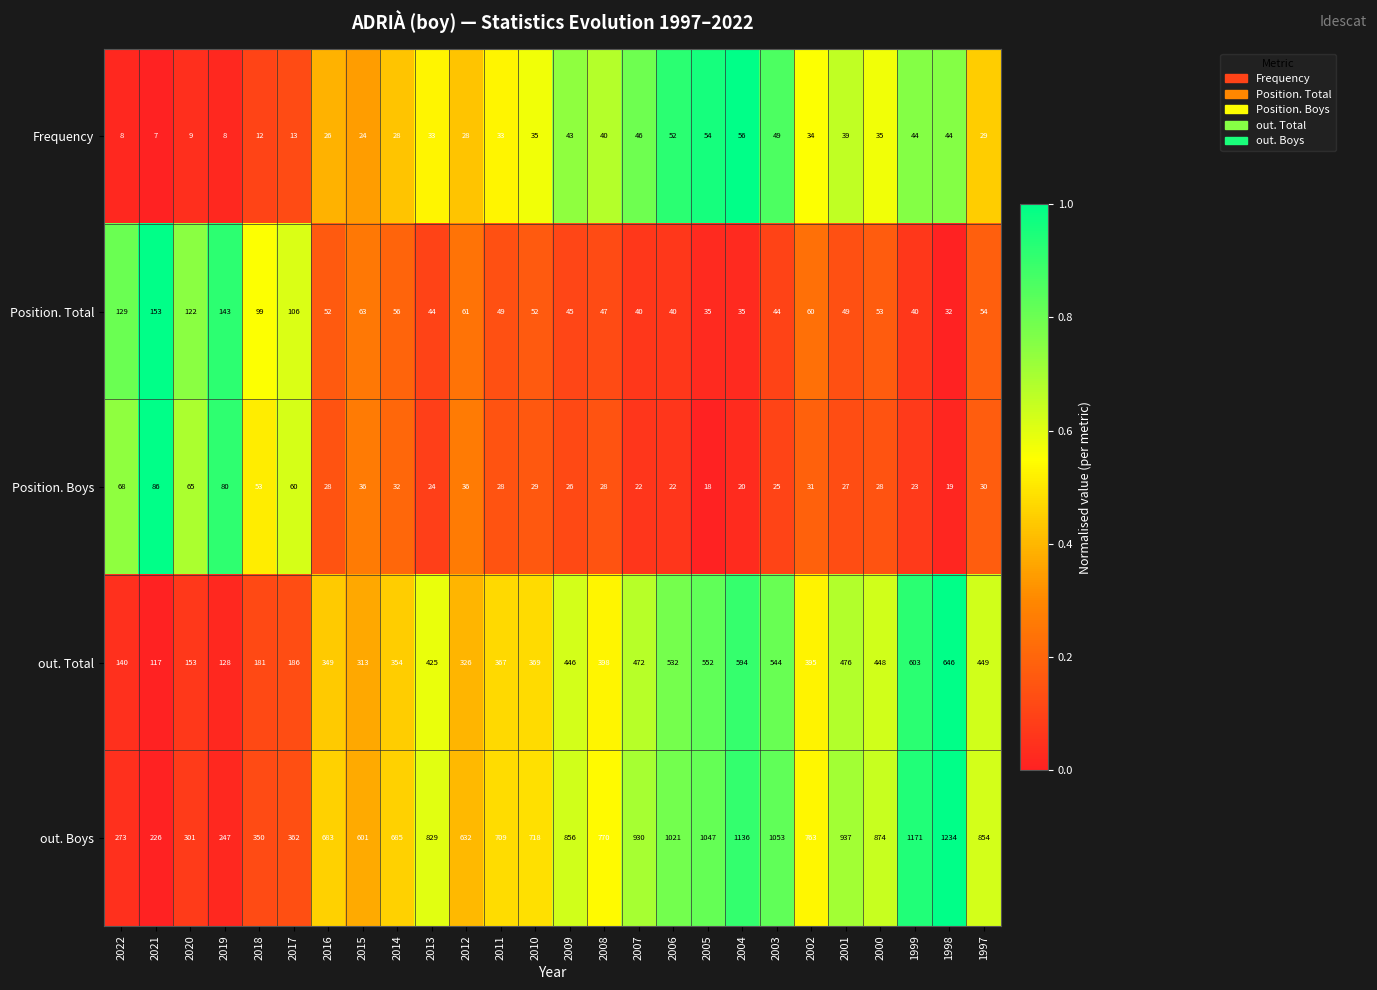

What is the sum of all Position. Total values?

1703